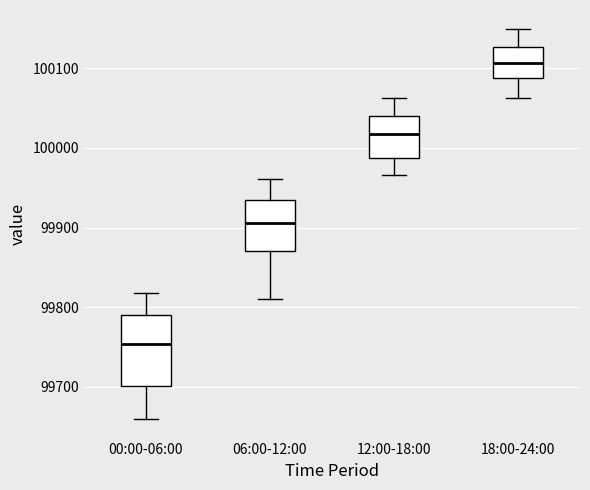

Where is the lower edge of the box for 18:00-24:00 on the y-axis? The values are not printed on the chart, so give them approximately, as read against the axis.

100090